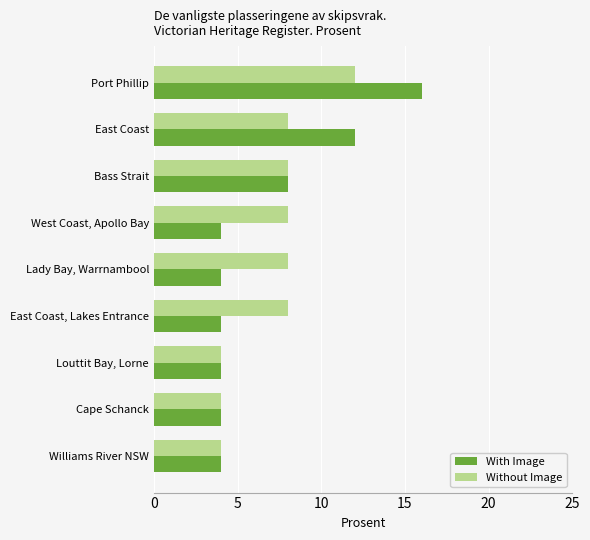

What are all the series names shown in the legend?

With Image, Without Image